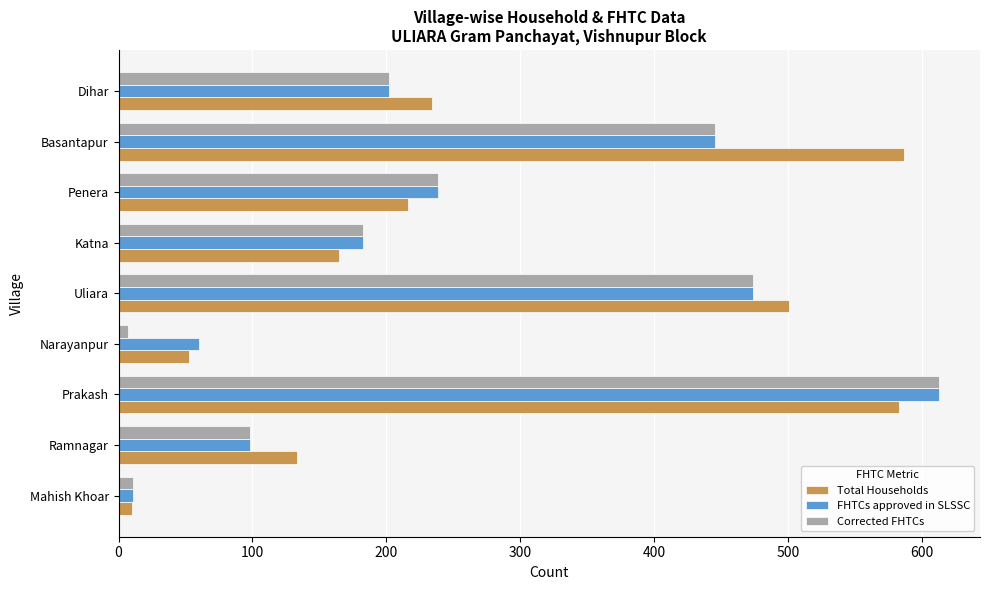

How many series are shown in this chart?

3